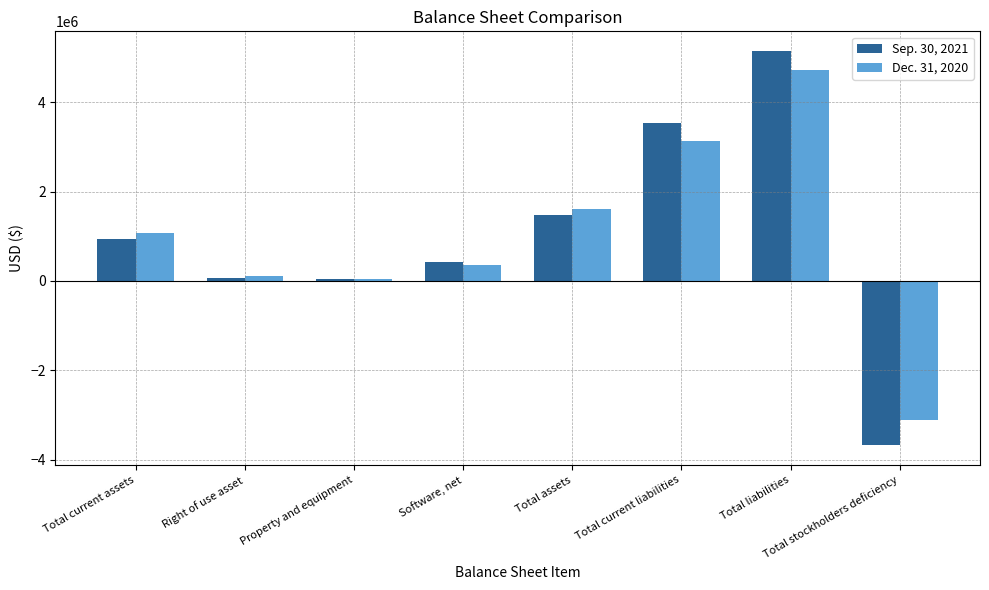

What is the label of the 1st bar from the left?

Total current assets